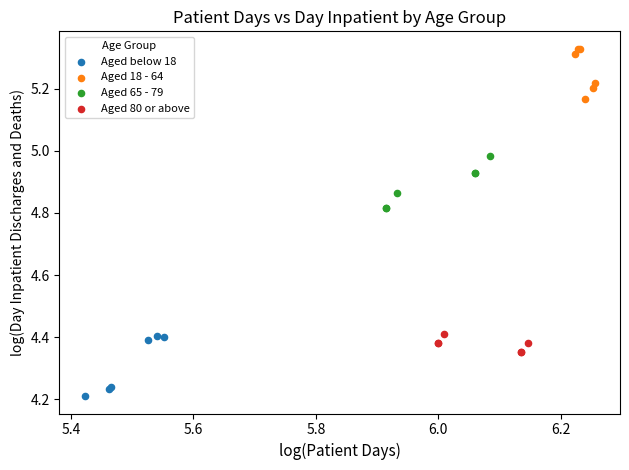

Which series reaches the minimum Y coordinate?

Aged below 18